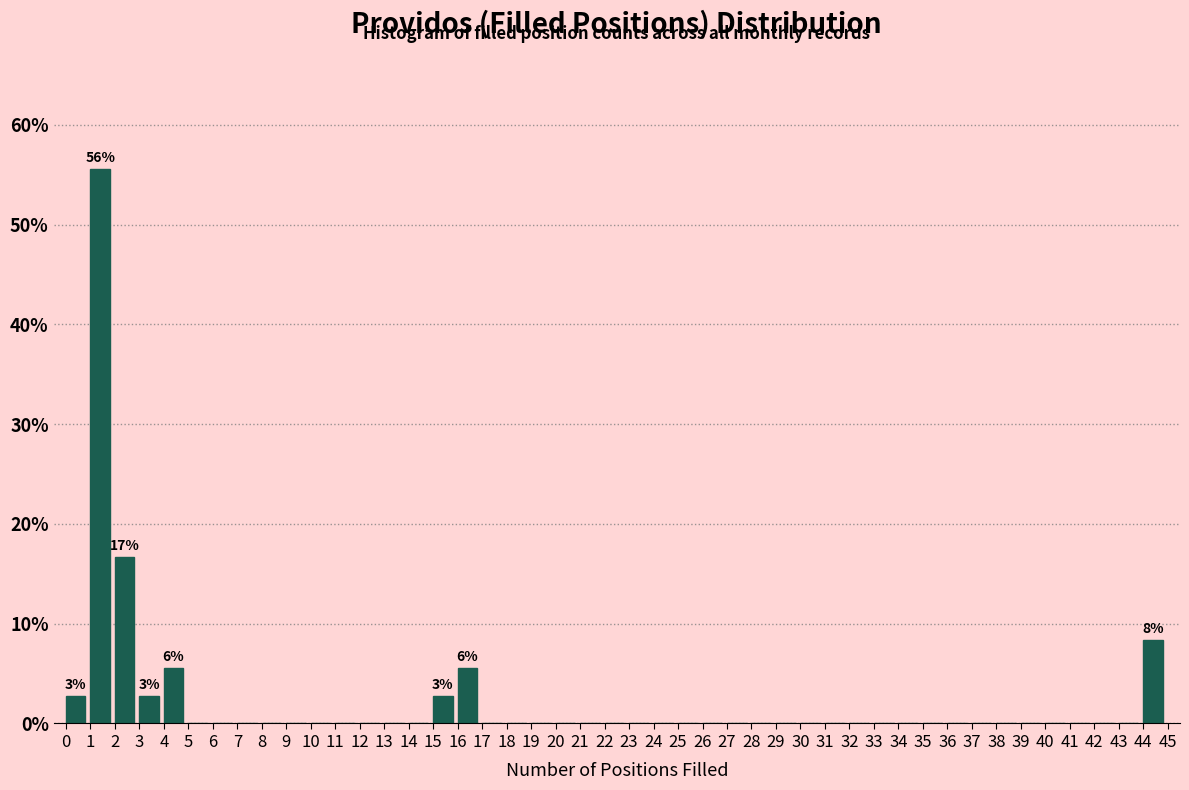

Which range on the x-axis has the tallest bar?

1 to 2